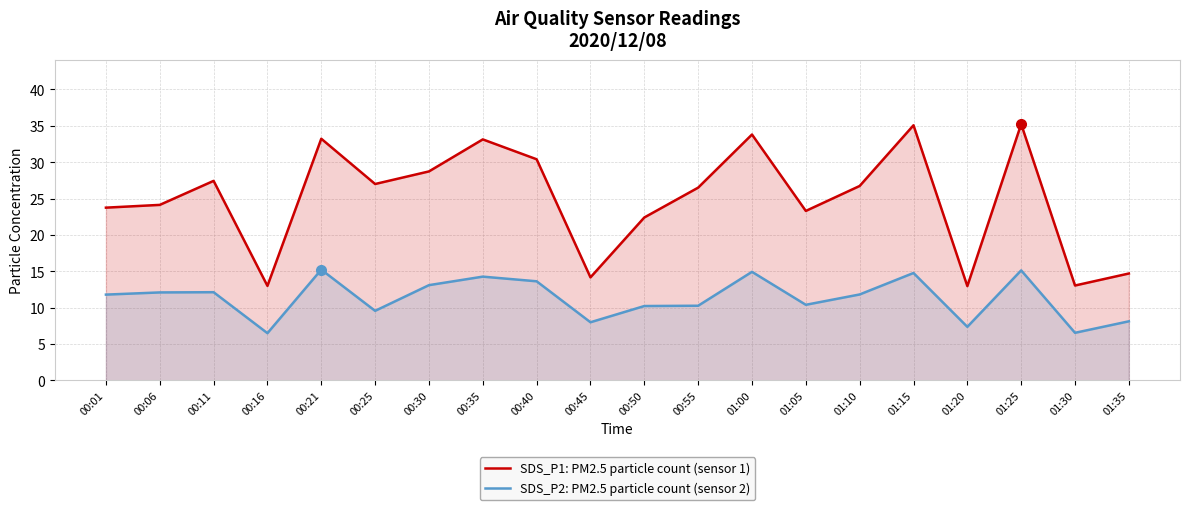

How many data points in SDS_P1: PM2.5 particle count (sensor 1) are less than 26?

9